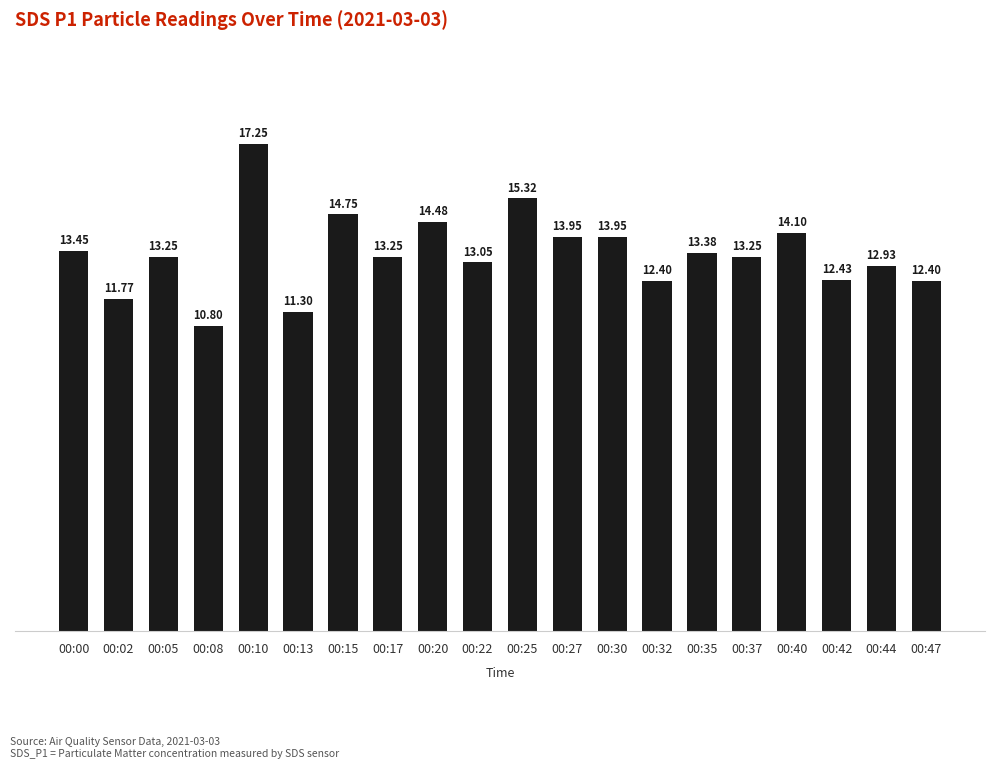

What is the minimum value shown in the chart?

10.8